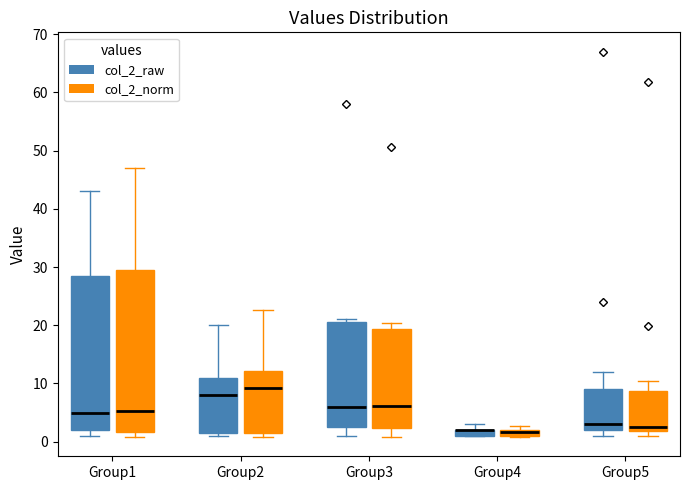

Where is the upper edge of the box for Group1 (col_2_raw) on the y-axis? The values are not printed on the chart, so give them approximately, as read against the axis.

29